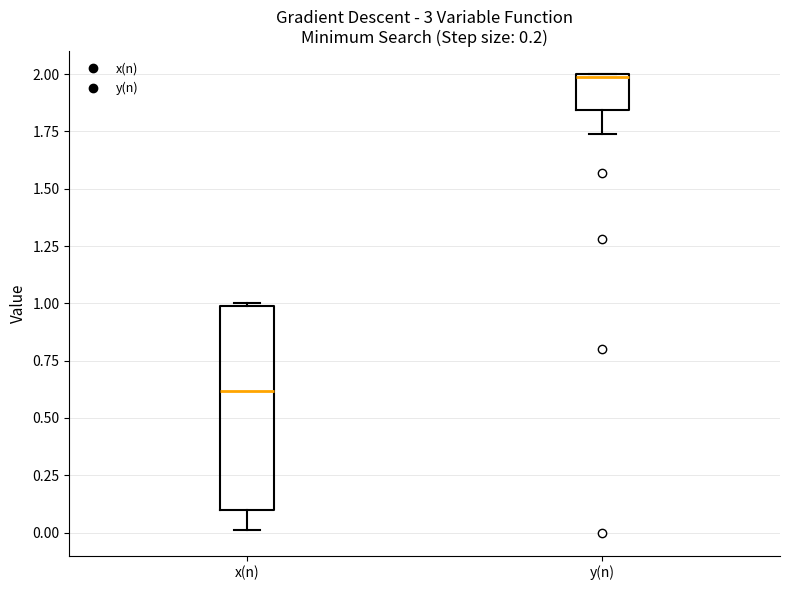

Reading left to right, read every box against the y-axis: the position of its median line, the range the box covers, and the ends of its whiskers. The values are not printed on the chart, so give them approximately, as read against the axis.

x(n): median 0.60, box 0.10 to 1.00, whiskers 0.00 to 1.00
y(n): median 2.00, box 1.85 to 2.00, whiskers 1.75 to 2.00